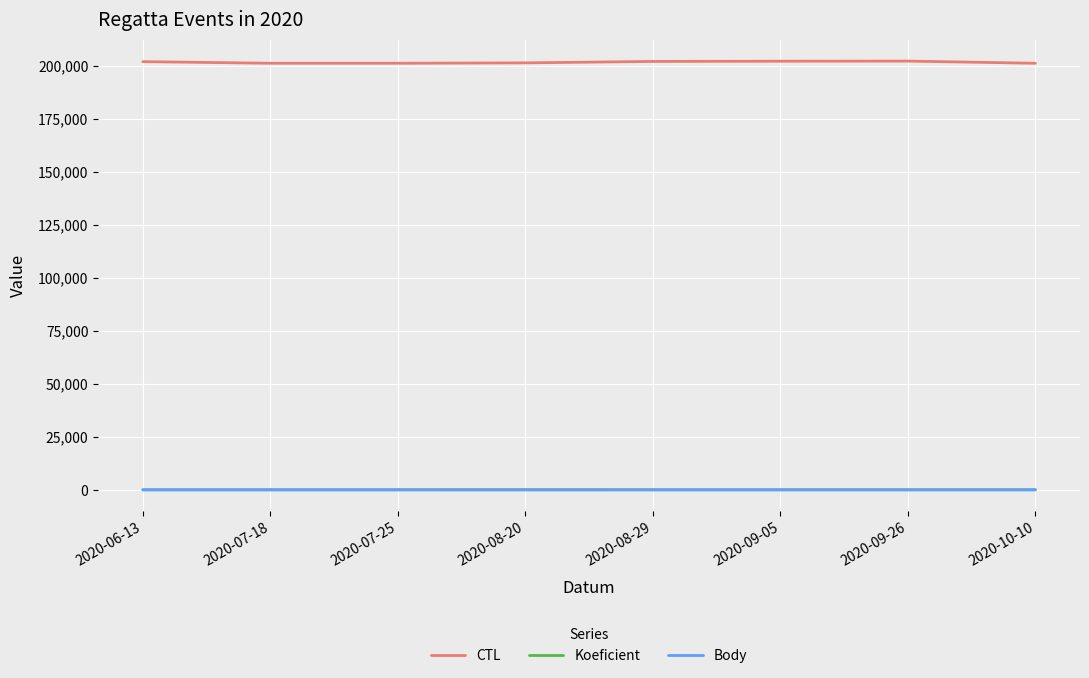

Which series has the widest spread of values?

CTL